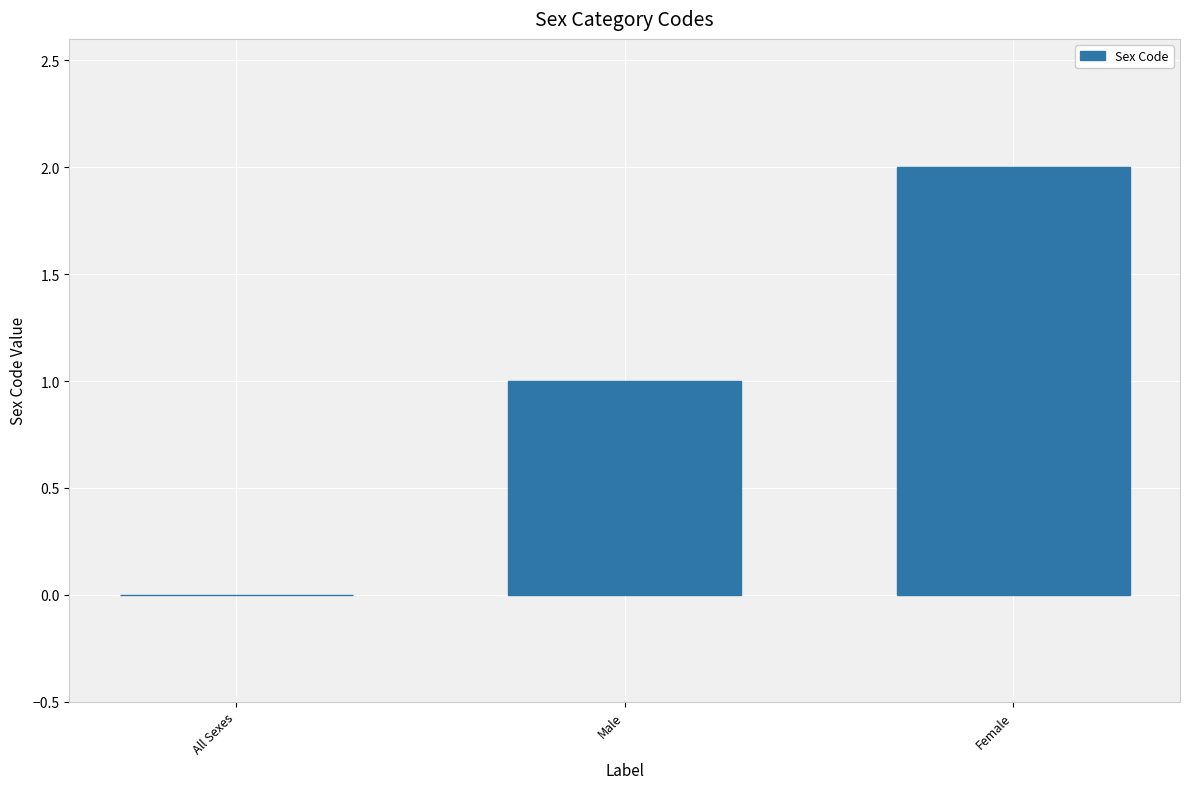

Between All Sexes and Male, which is larger?

Male